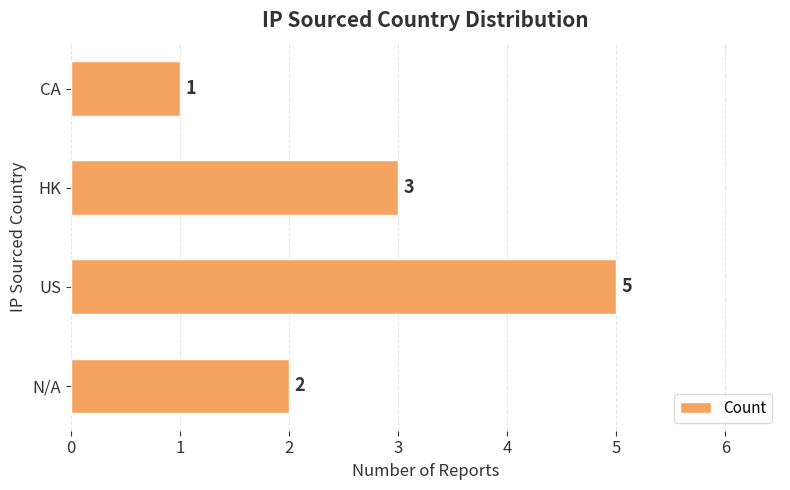

Which label corresponds to the largest value in the chart?

US